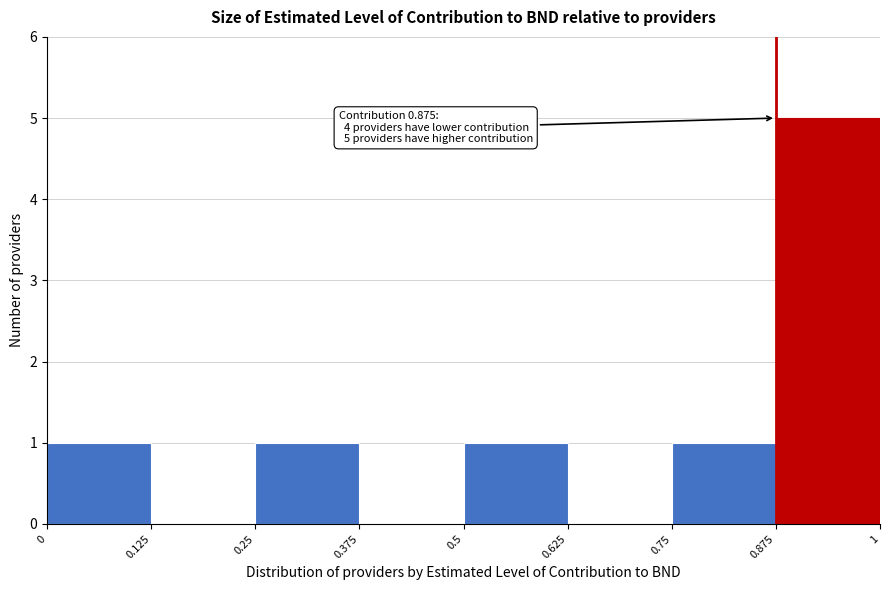

Which range on the x-axis has the tallest bar?

0.875 to 1